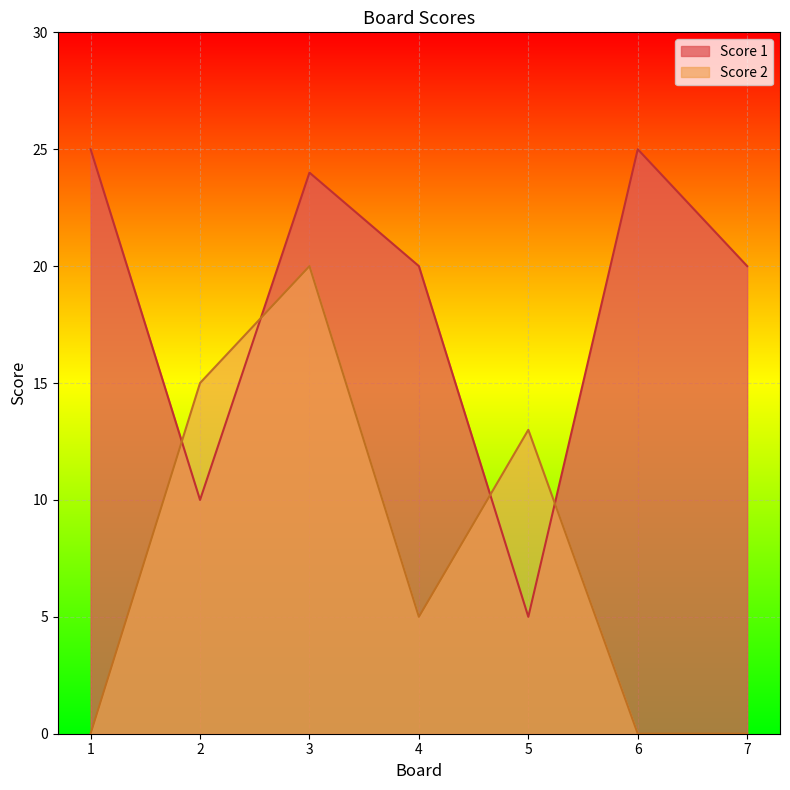

At which category does Score 2 reach its first local valley?

4